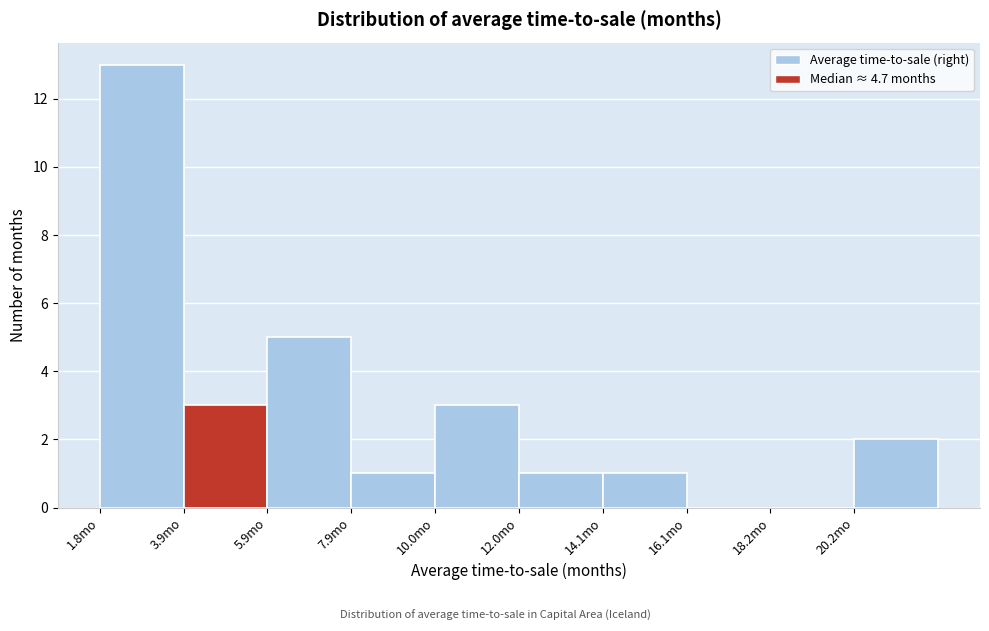

Reading left to right, transcribe this chart: for each bar, give the range it covers on the x-axis and its height. Neither the bar edges nor the heights are printed on the chart, so give them approximately, as read against the axes.

2.0 to 4.0: 13
4.0 to 6.0: 3
6.0 to 8.0: 5
8.0 to 10.0: 1
10.0 to 12.0: 3
12.0 to 14.0: 1
14.0 to 16.0: 1
16.0 to 18.0: 0
18.0 to 20.0: 0
20.0 to 22.5: 2